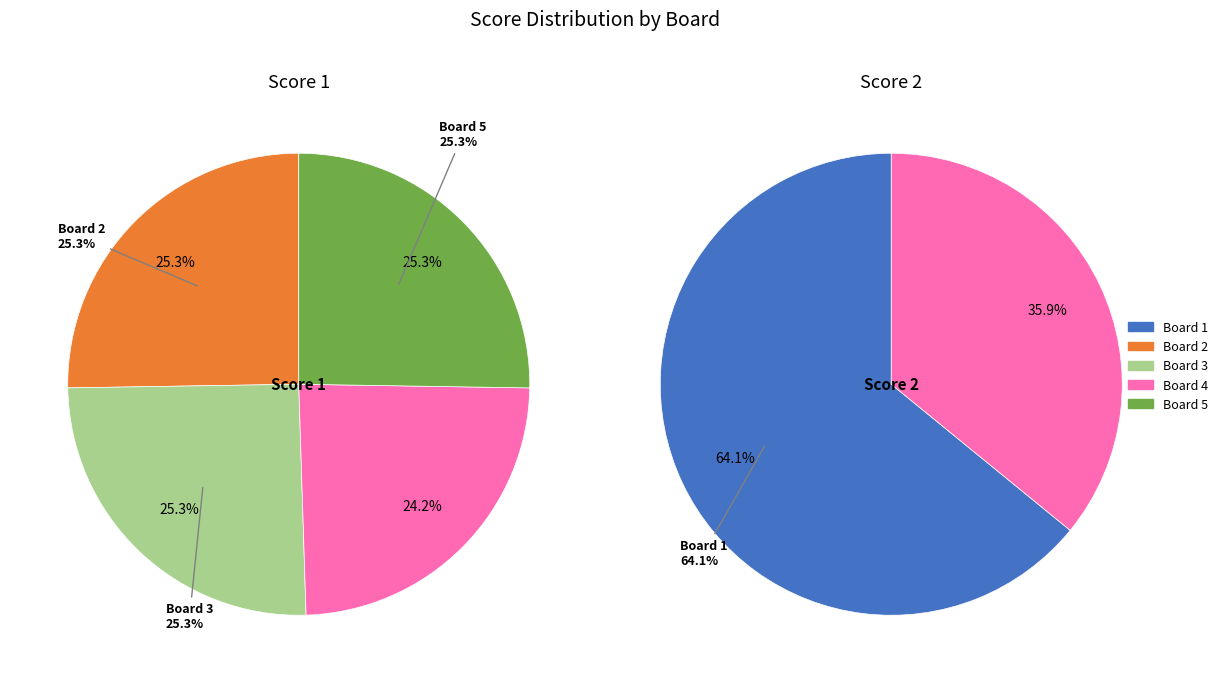

Which series changed the most between Board 3 and Board 4?

Score 2